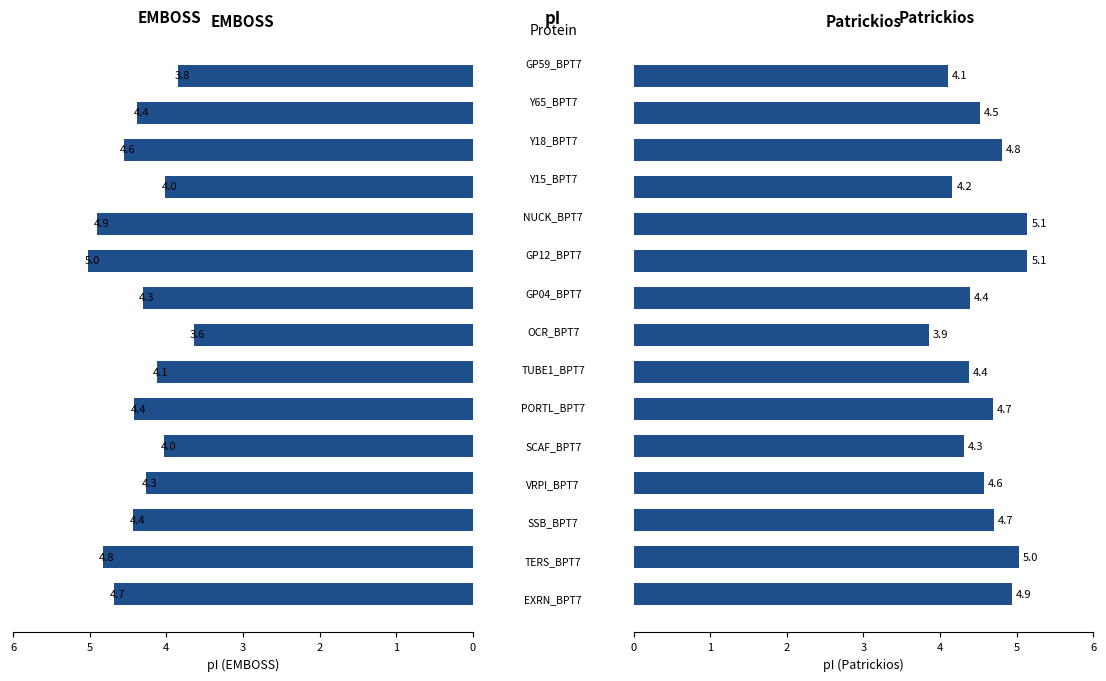

Reading left to right, extract all data points from this chart.

EMBOSS: 0=4.7	1=4.8	2=4.4	3=4.3	4=4.0	5=4.4	6=4.1	7=3.6	8=4.3	9=5.0	10=4.9	11=4.0	12=4.6	13=4.4	14=3.8
Patrickios: 0=4.9	1=5.0	2=4.7	3=4.6	4=4.3	5=4.7	6=4.4	7=3.9	8=4.4	9=5.1	10=5.1	11=4.2	12=4.8	13=4.5	14=4.1